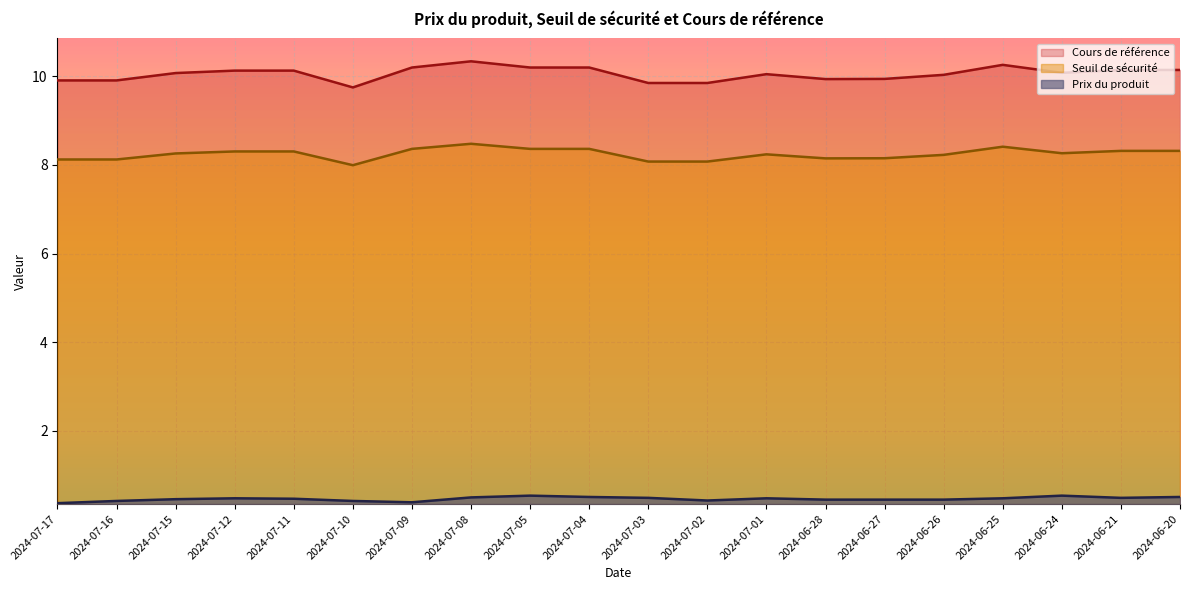

At which label does Prix du produit reach its minimum?

2024-07-17